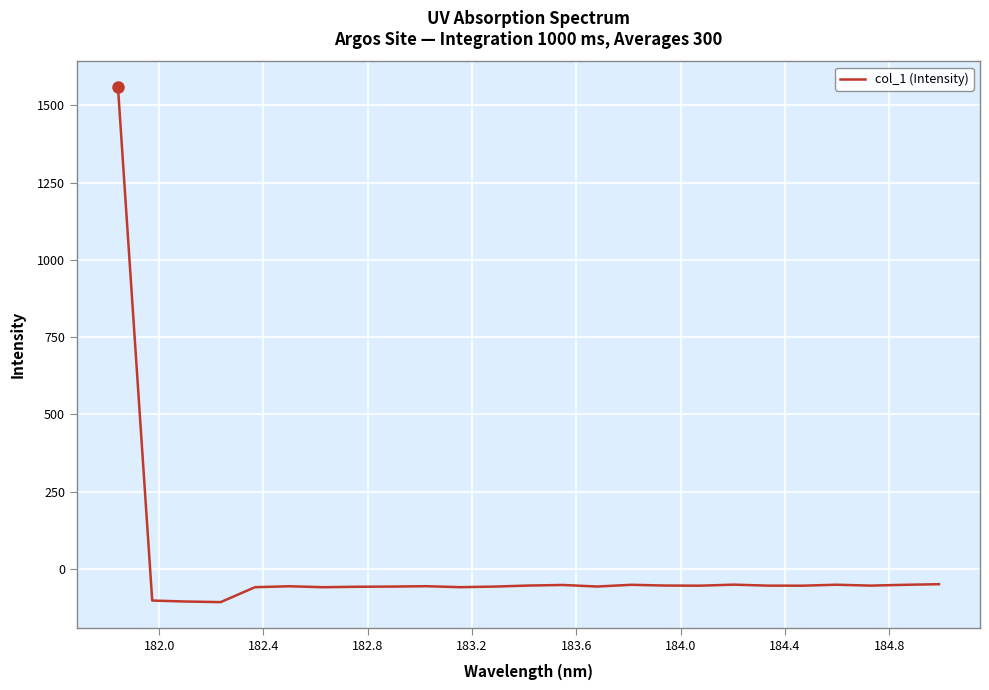

What is the greatest value displayed?

1558.7